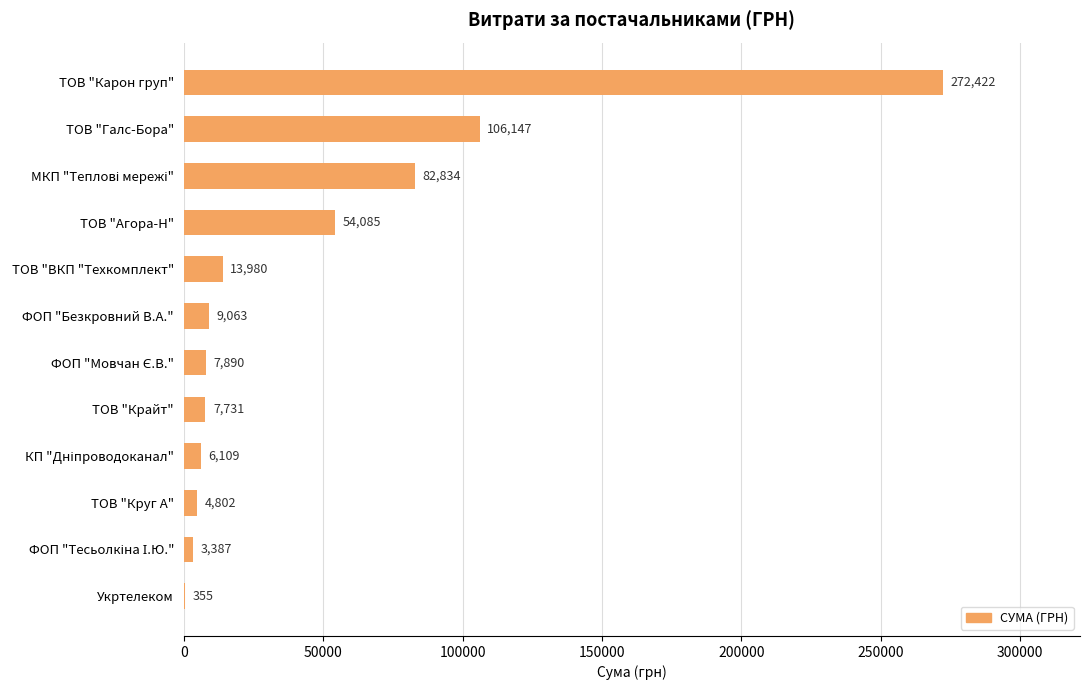

What is the greatest value displayed?

272422.2